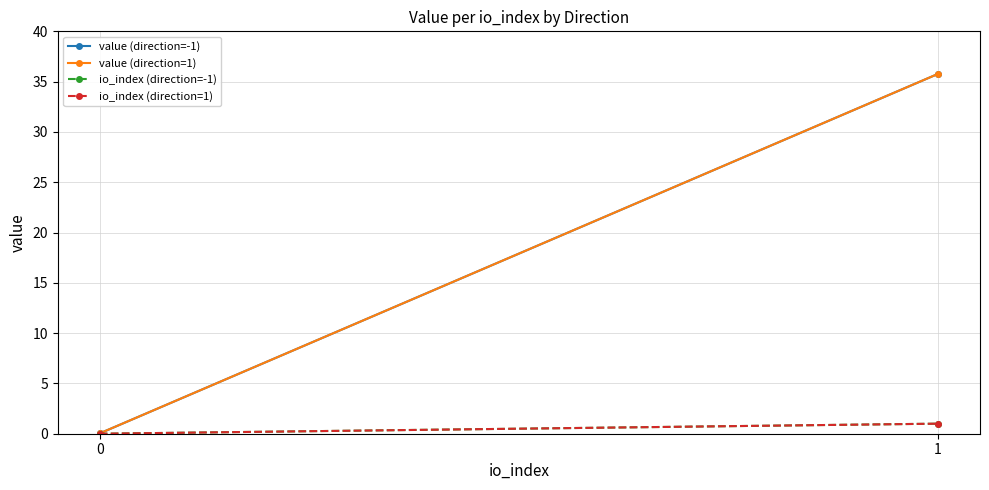

The value (direction=1) series shows 0.0 at 0. True or false?

False